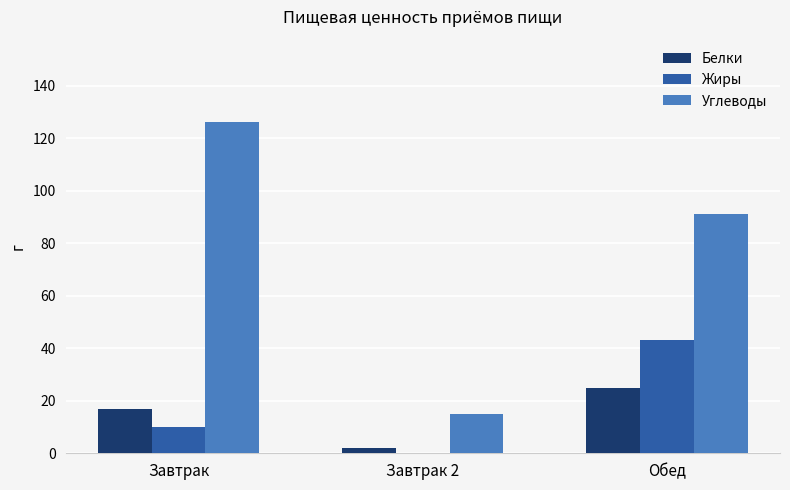

Does the chart contain stacked bars?

No